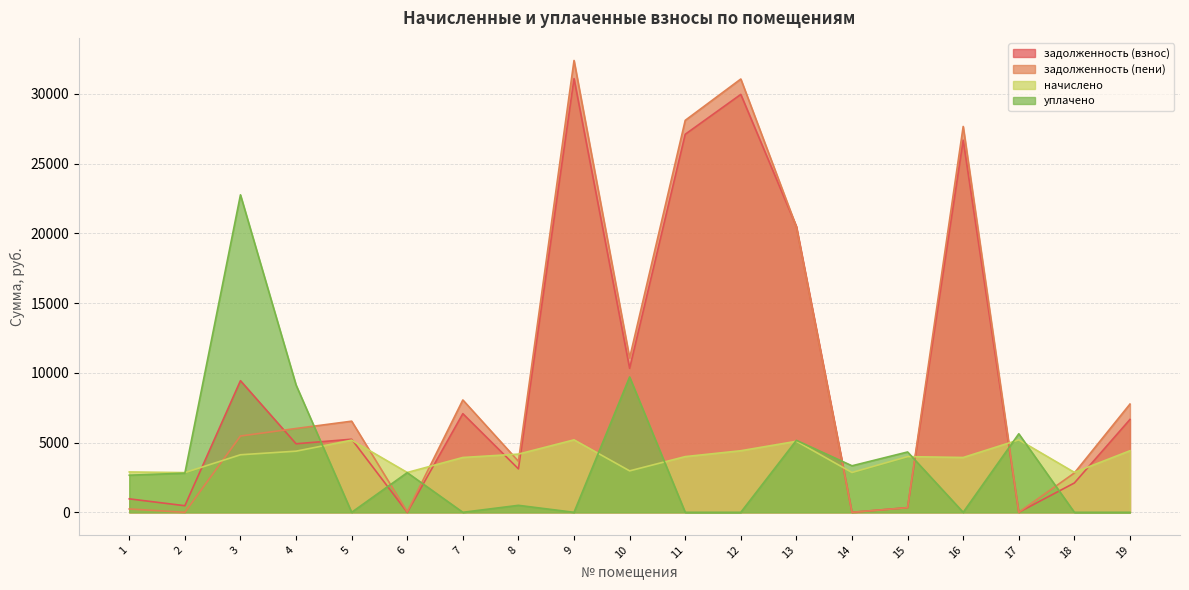

What is the approximate value of задолженность (взнос) at 18?

2102.9